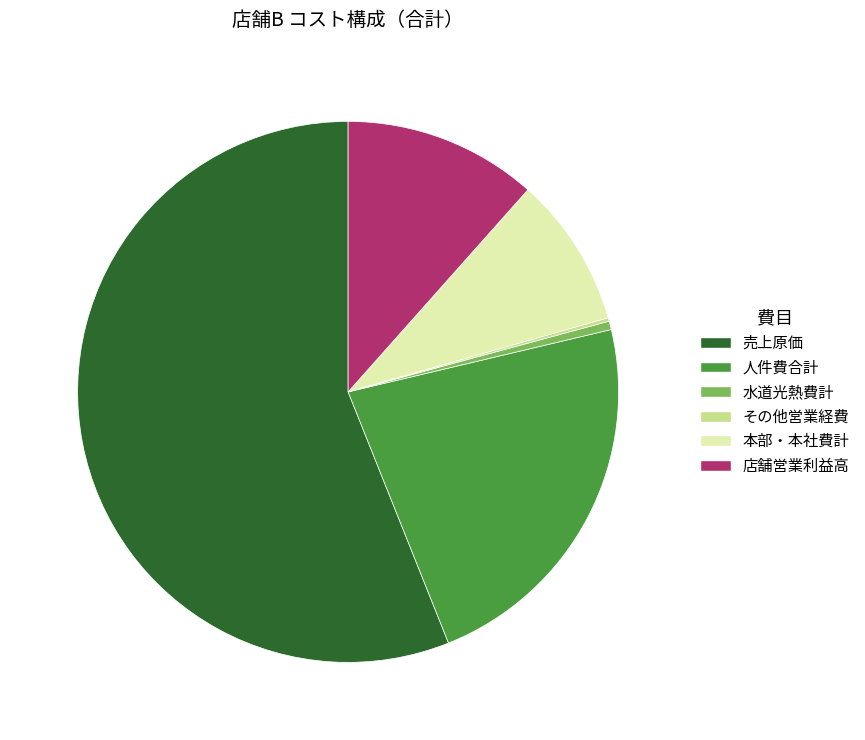

What is the largest slice in the pie chart?

売上原価